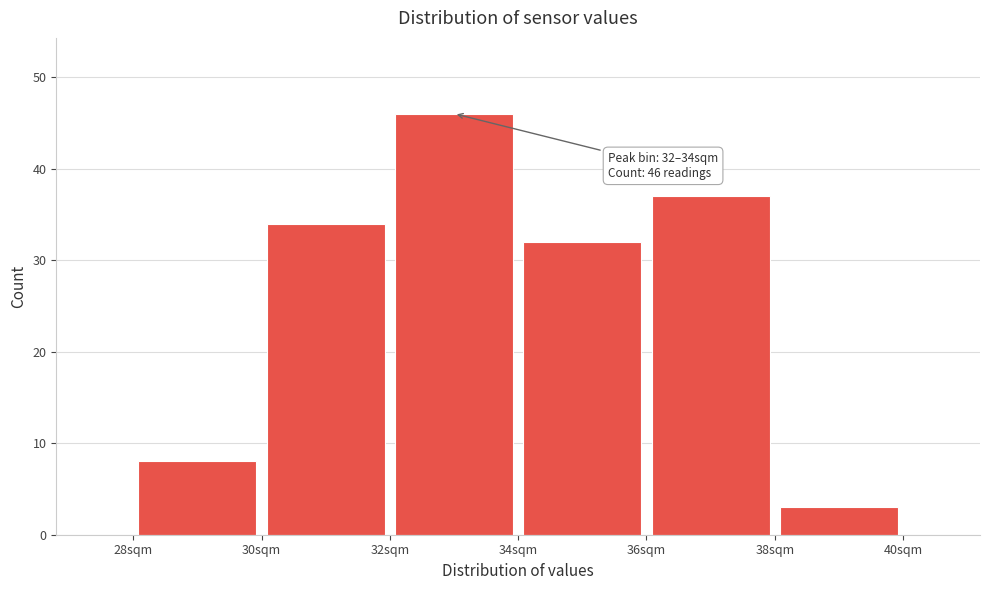

Over which range of the x-axis is the bar tallest?

32 to 34